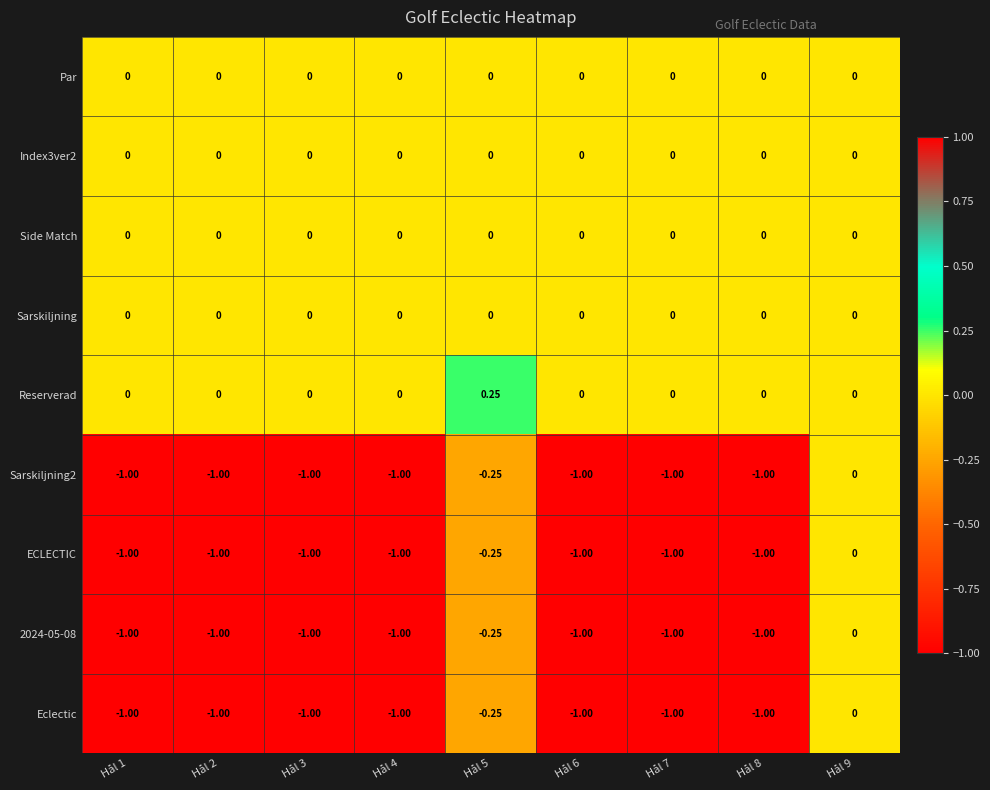

Is the value of Reserverad at Hål 5 greater than the value of Eclectic at Hål 9?

Yes